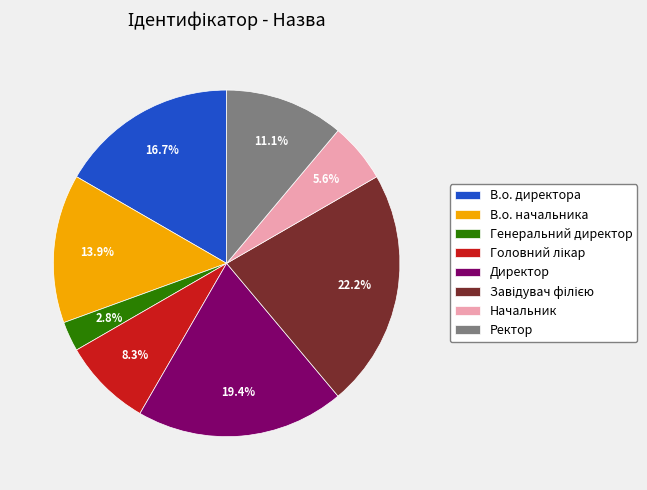

Count the number of slices in the pie.

8